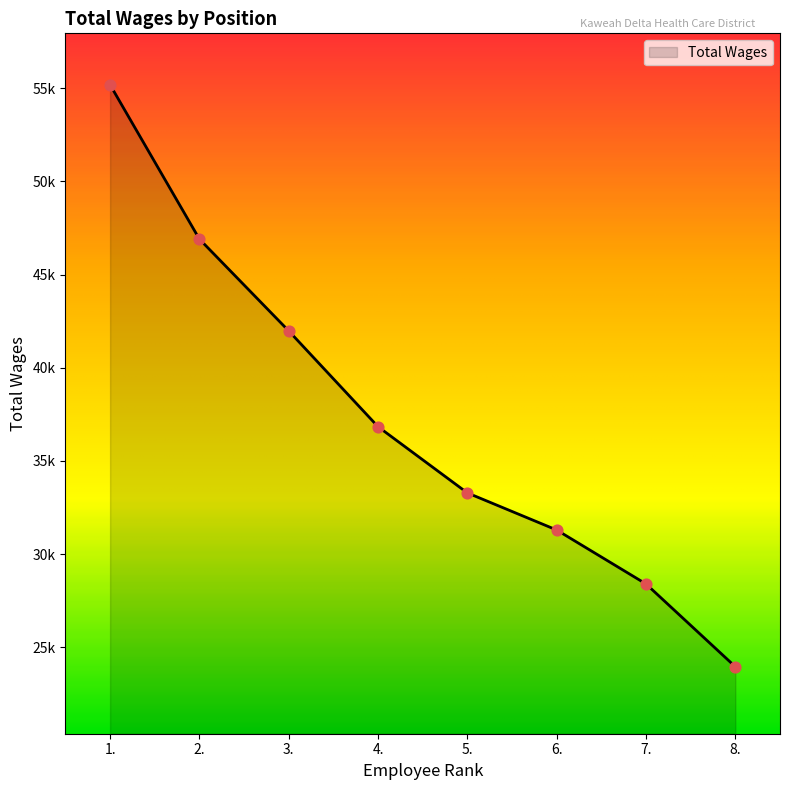

Which has a higher value, 6. or 2.?

2.